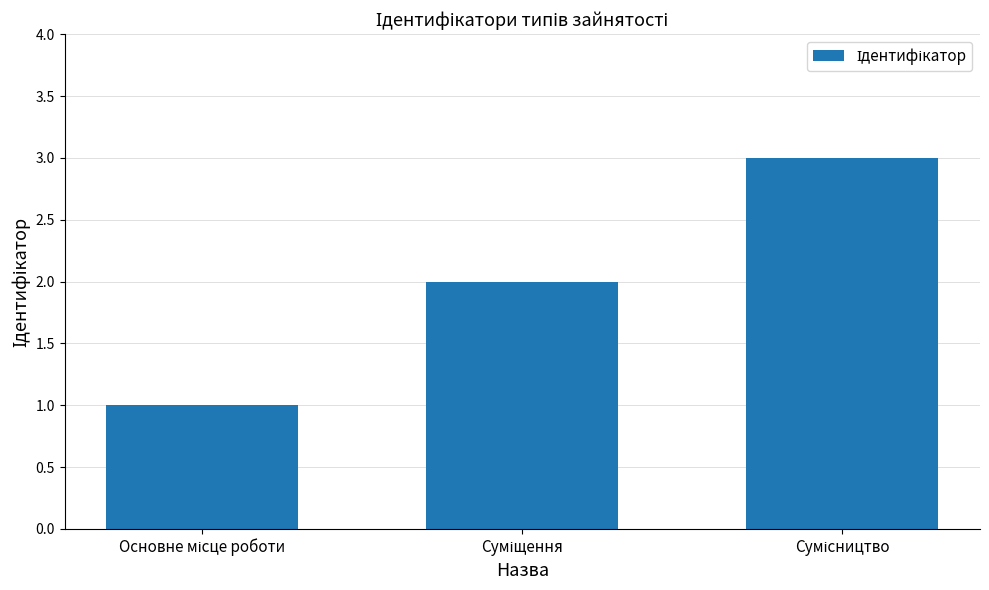

How many values are below 2?

1